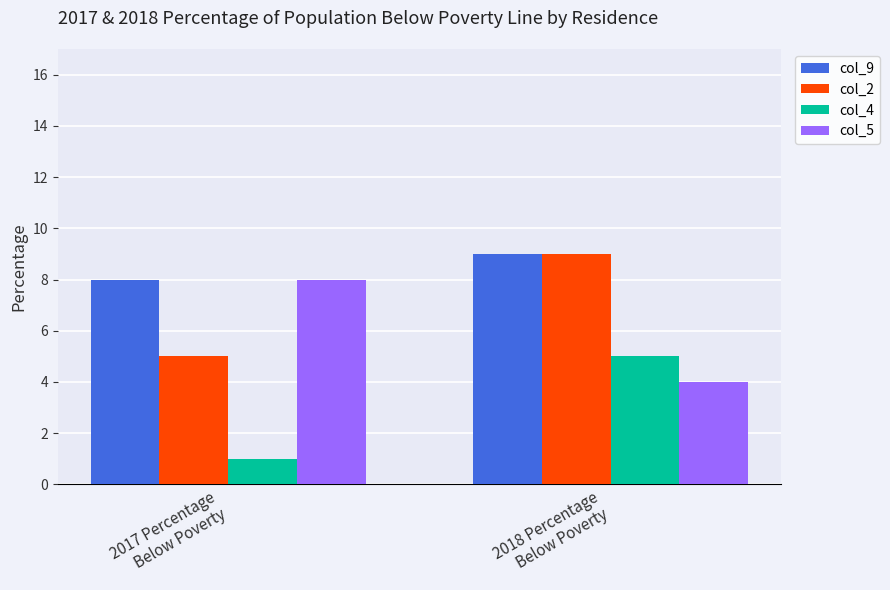

What is the difference between the maximum and minimum values in the col_5 series?

4